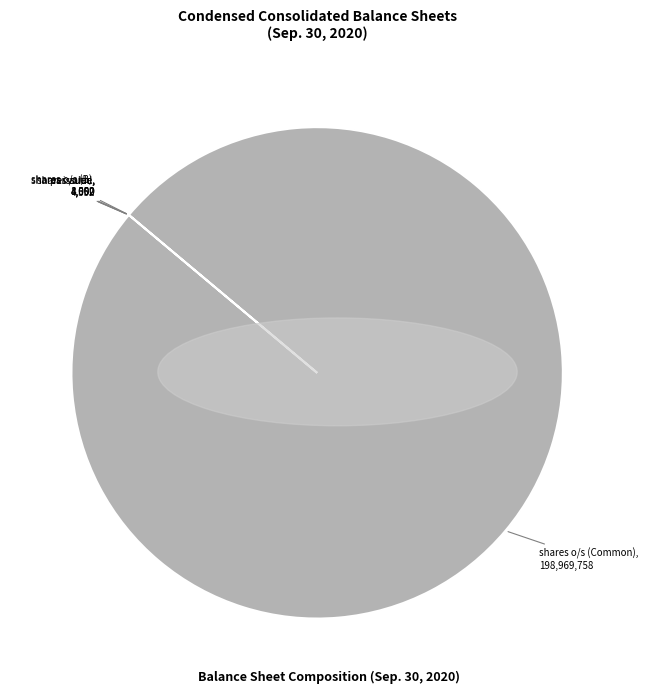

Is there a majority slice in this chart?

Yes